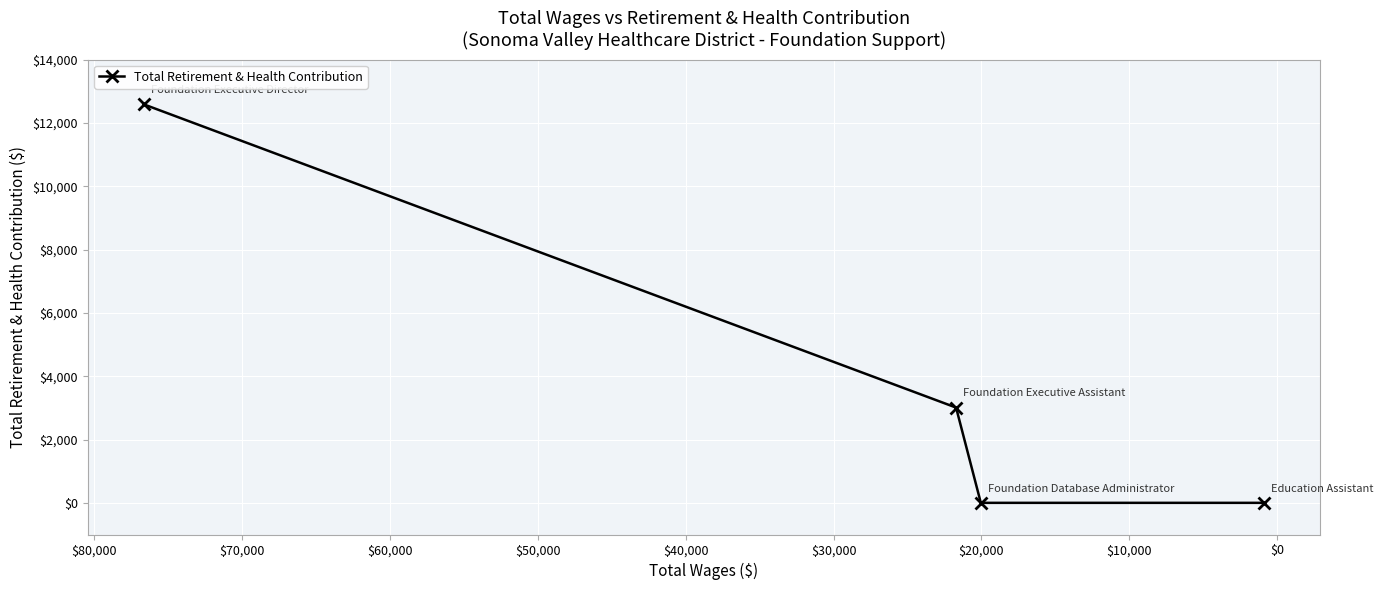

True or false: the data has more than 1 interior local peaks.

False